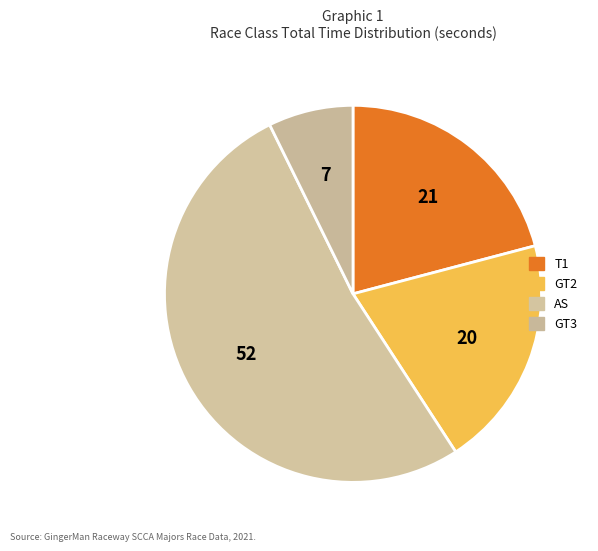

Is it true that GT2 is 30% of the pie?

False